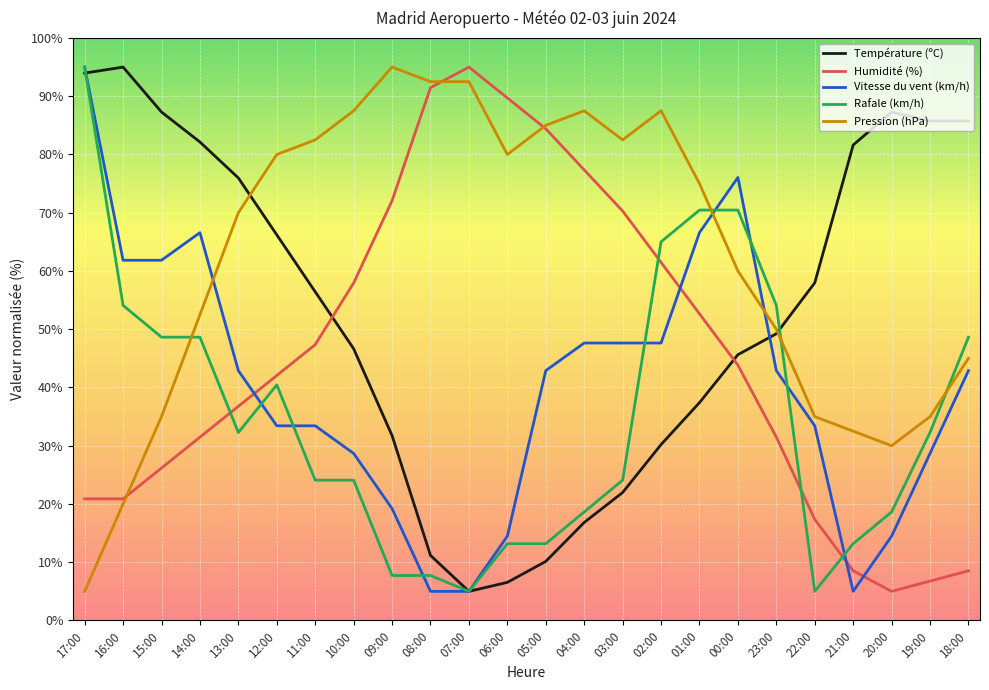

What is the difference between the highest and lowest values at 16:00?

75.0